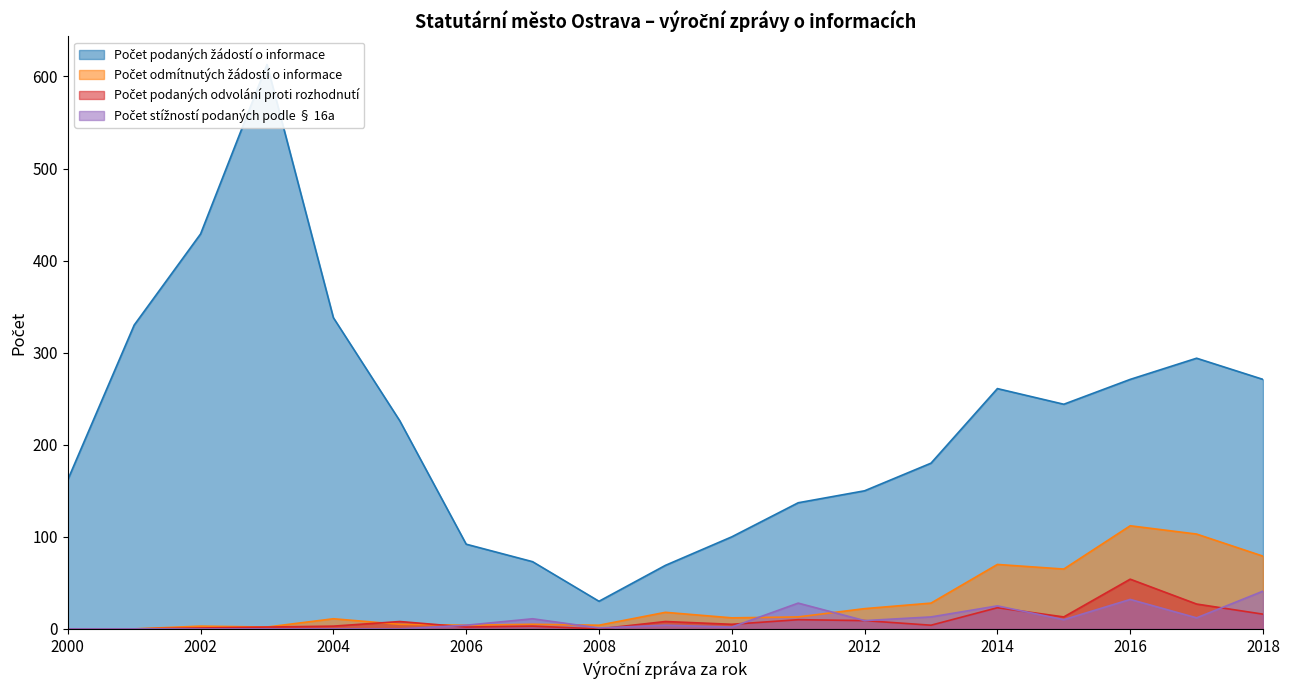

Reading left to right, what are all the values shown in this chart?

Počet podaných žádostí o informace: 2000=162	2001=330	2002=429	2003=613	2004=338	2005=226	2006=92	2007=73	2008=30	2009=69	2010=100	2011=137	2012=150	2013=180	2014=261	2015=244	2016=271	2017=294	2018=271
Počet odmítnutých žádostí o informace: 2000=0	2001=0	2002=3	2003=2	2004=11	2005=5	2006=4	2007=5	2008=4	2009=18	2010=12	2011=13	2012=22	2013=28	2014=70	2015=65	2016=112	2017=103	2018=79
Počet podaných odvolání proti rozhodnutí: 2000=0	2001=0	2002=1	2003=2	2004=3	2005=8	2006=2	2007=3	2008=0	2009=8	2010=5	2011=10	2012=9	2013=4	2014=23	2015=13	2016=54	2017=27	2018=16
Počet stížností podaných podle § 16a: 2000=0	2001=0	2002=0	2003=0	2004=0	2005=0	2006=4	2007=11	2008=1	2009=4	2010=2	2011=28	2012=9	2013=13	2014=25	2015=10	2016=32	2017=12	2018=41